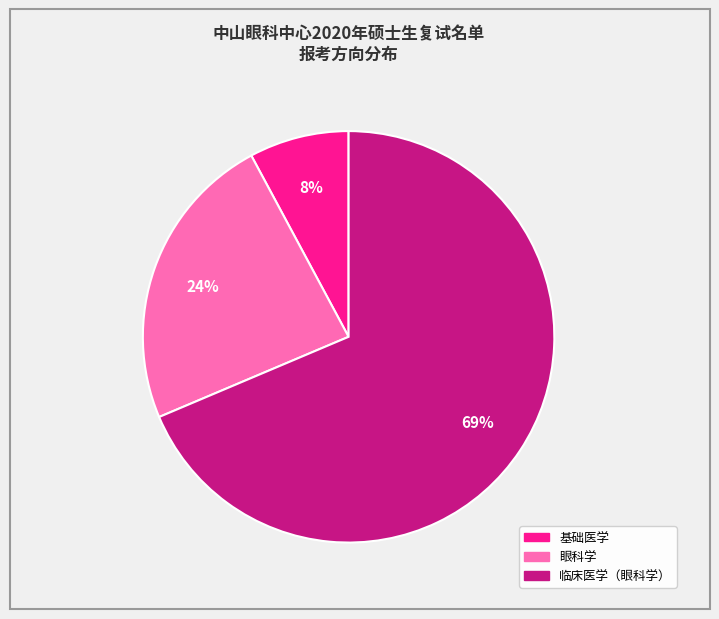

To the nearest percent, what is the average slice percentage?

33%